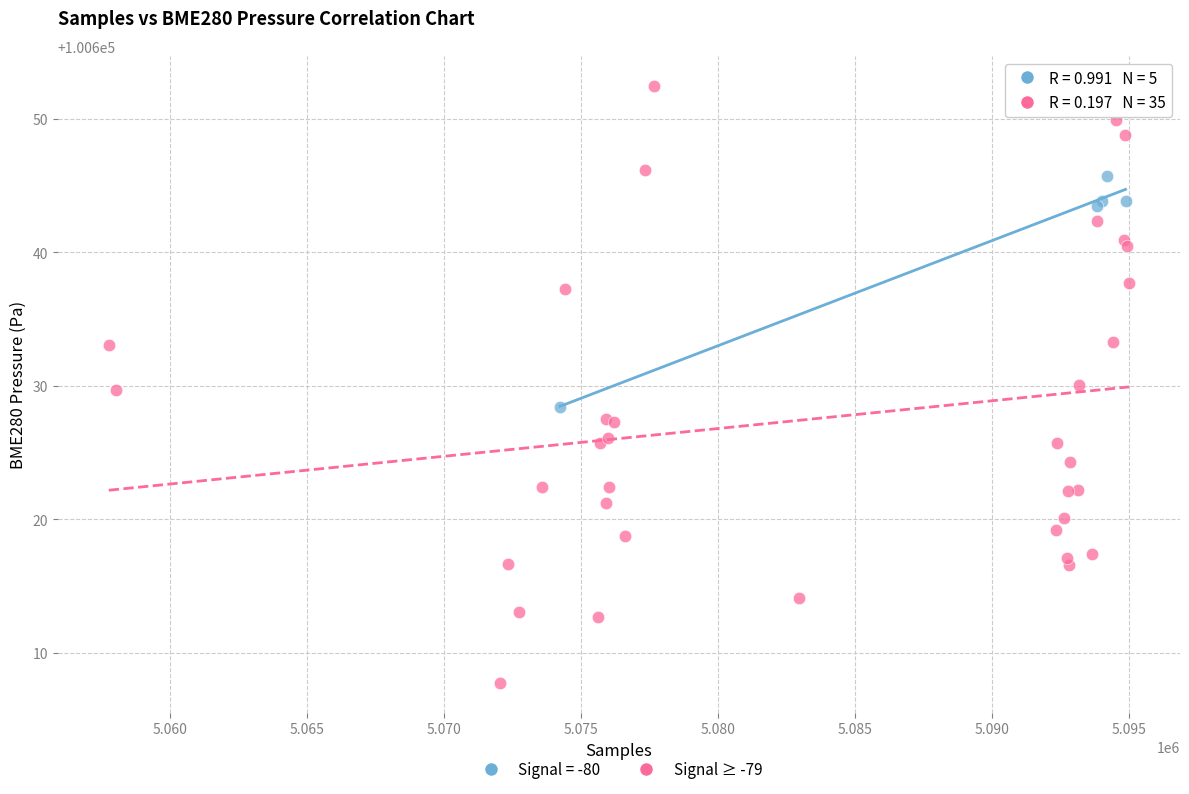

Which series has the largest Y range (max minus min)?

Signal ≥ -79